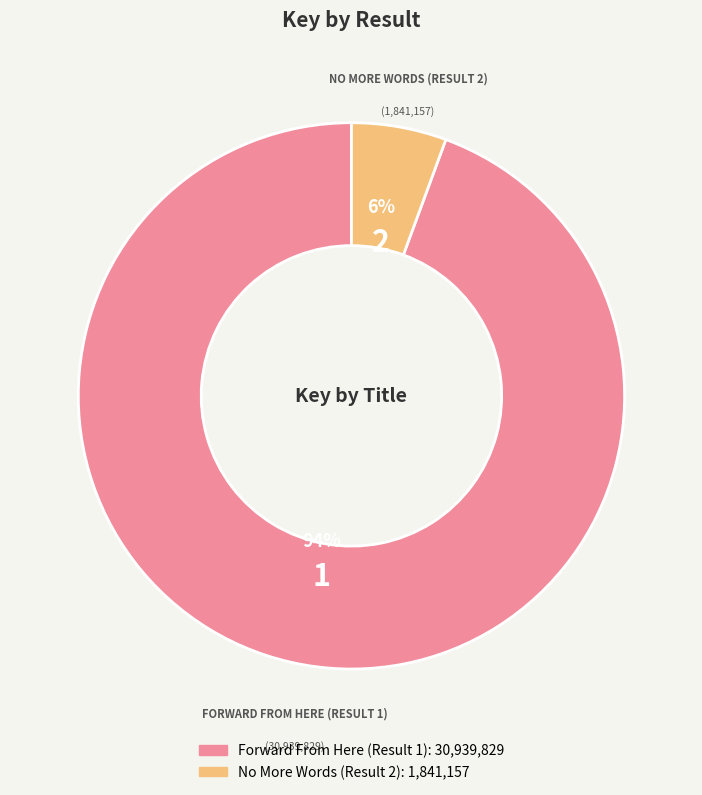

True or false: No More Words (Result 2) accounts for 1% of the total.

False